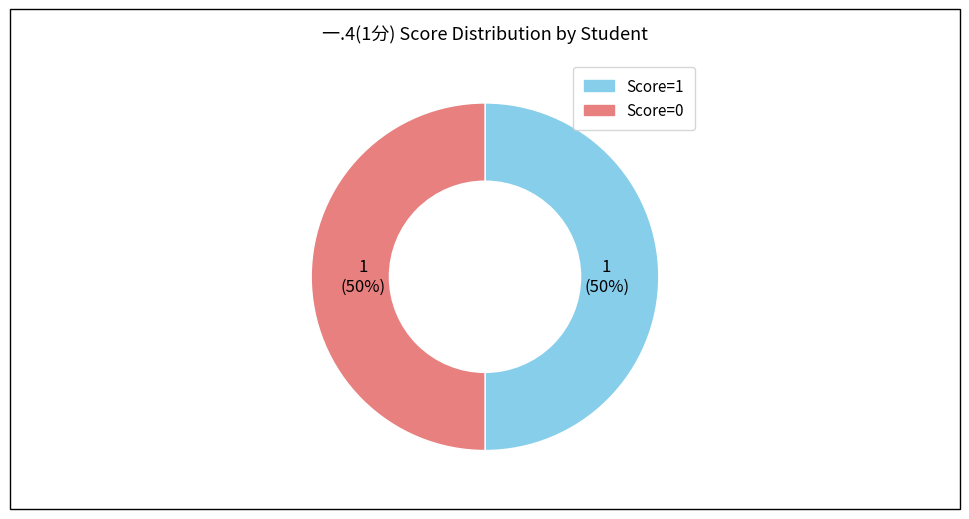

Count the number of slices in the pie.

2